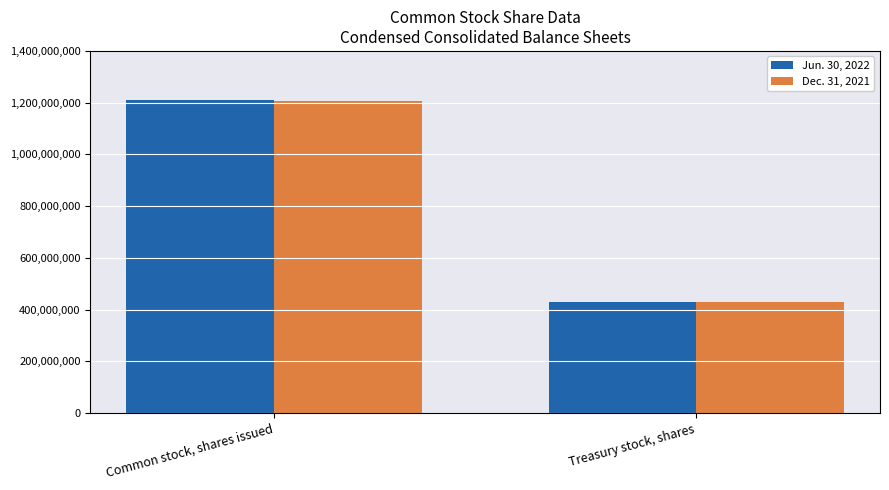

At which label is Jun. 30, 2022 closest to 819822015?

Treasury stock, shares